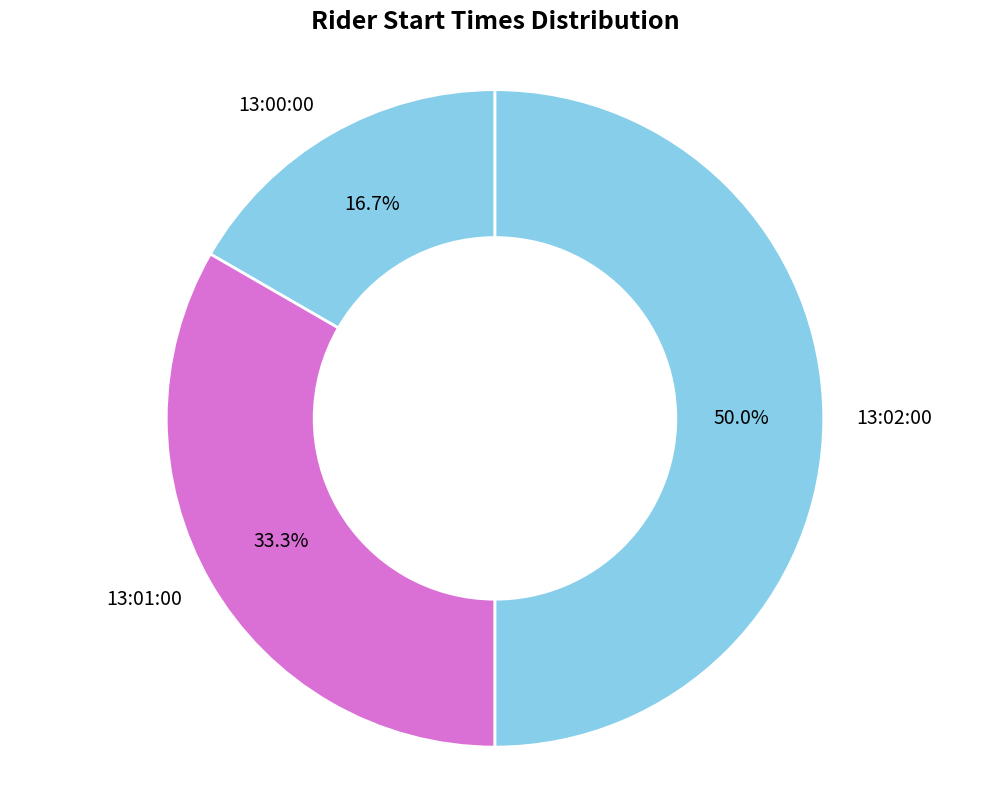

What is the smallest slice in the pie chart?

13:00:00